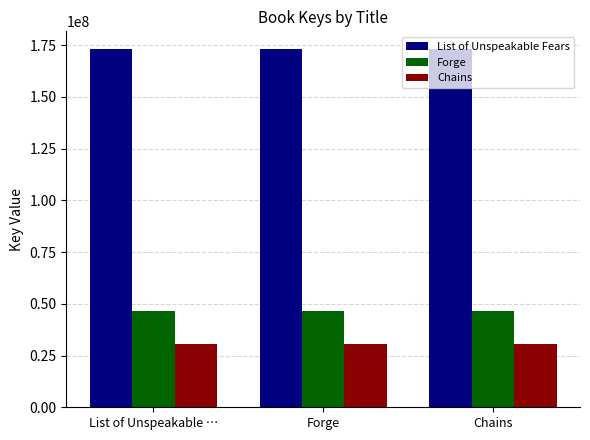

Reading right to left, extract all data points from this chart.

List of Unspeakable Fears: Chains=172990645	Forge=172990645	List of Unspeakable …=172990645
Forge: Chains=46517861	Forge=46517861	List of Unspeakable …=46517861
Chains: Chains=30585656	Forge=30585656	List of Unspeakable …=30585656